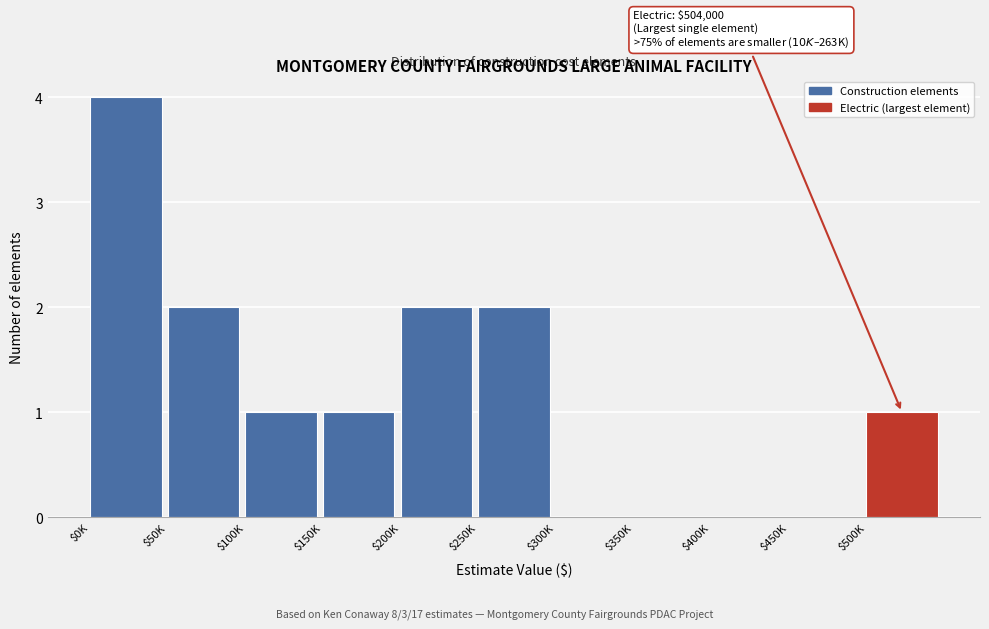

What is the sum of all values?

13